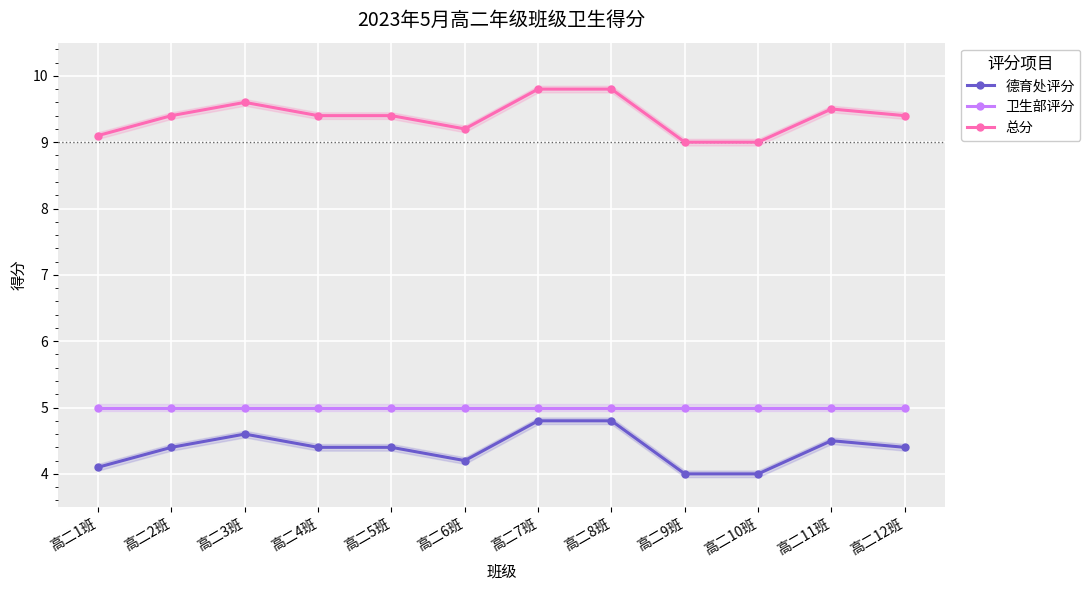

How many lines are shown in the chart?

3